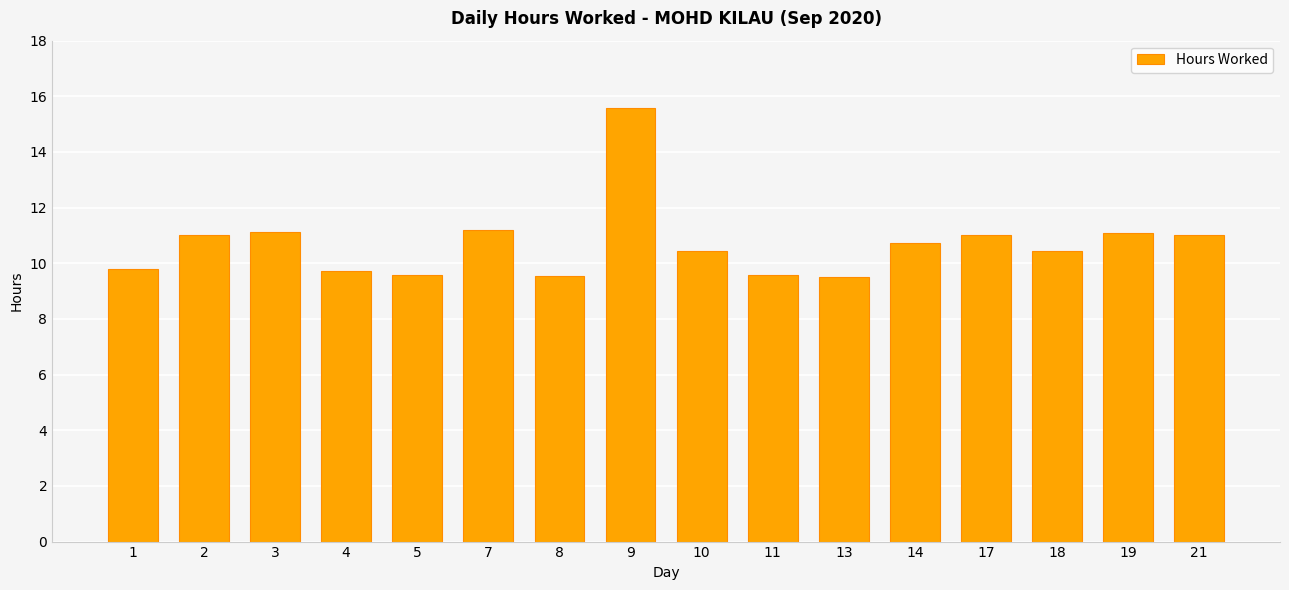

What is the sum of the values at 7 and 11?

20.8